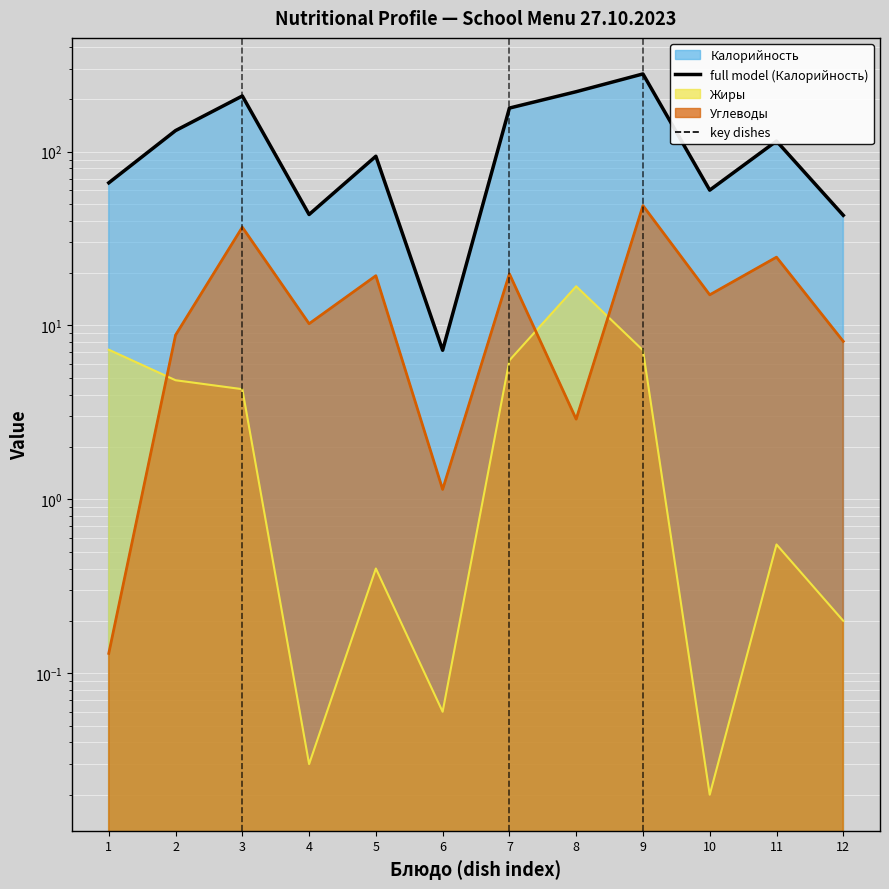

What is the ratio of the value at 9 to the value at 10?

4.7